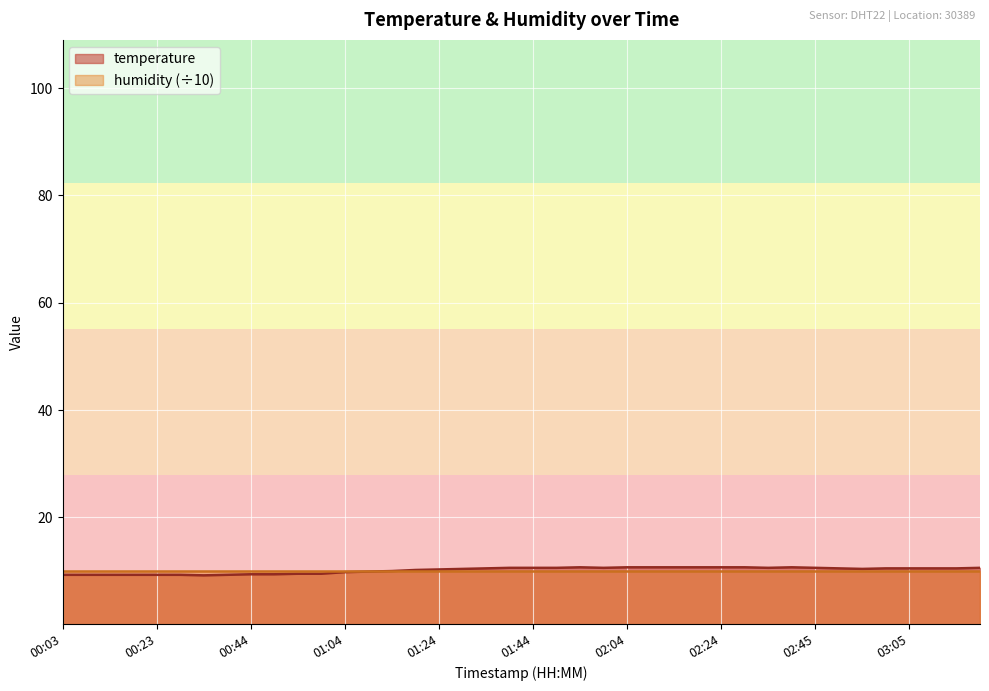

What is the change in value from 00:03 to 01:34?

+1.2